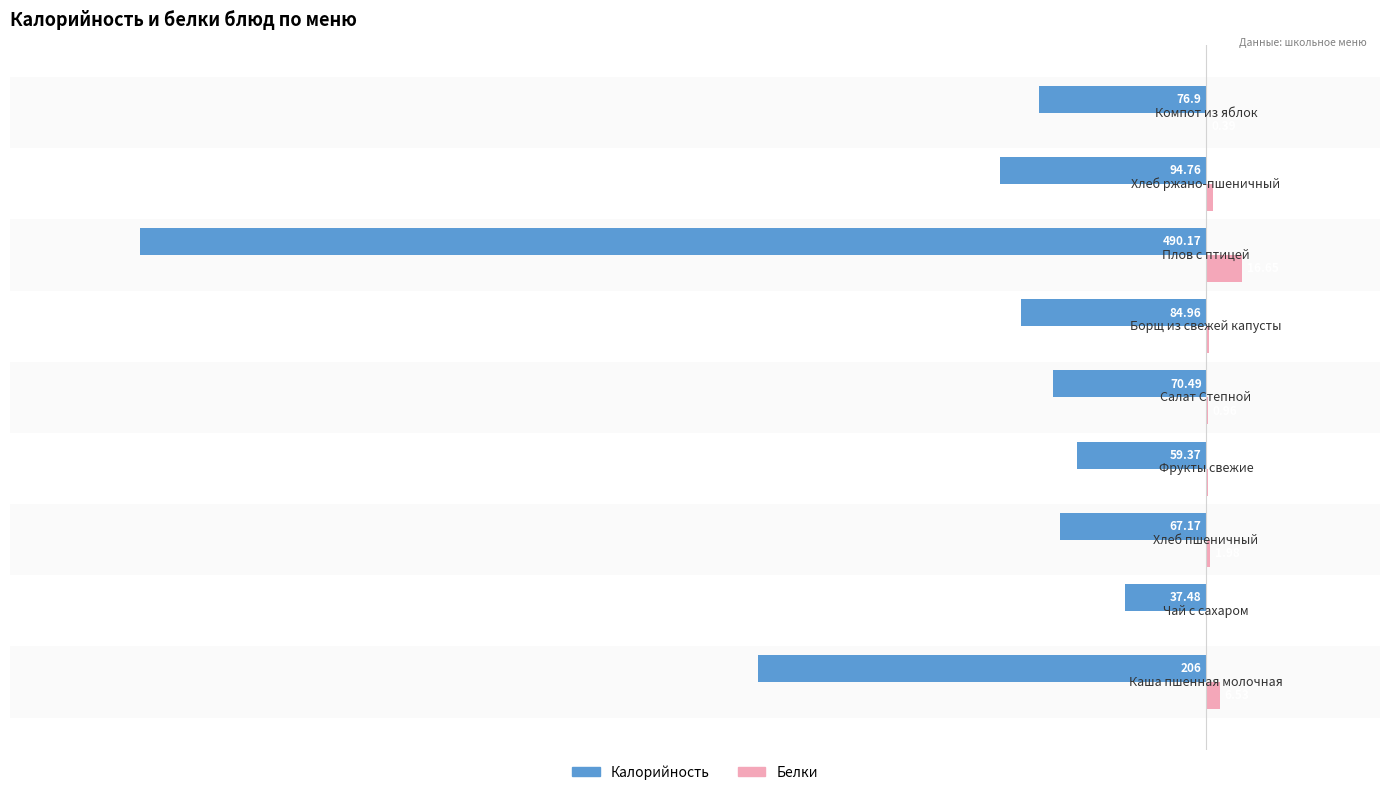

What are all the series names shown in the legend?

Калорийность, Белки